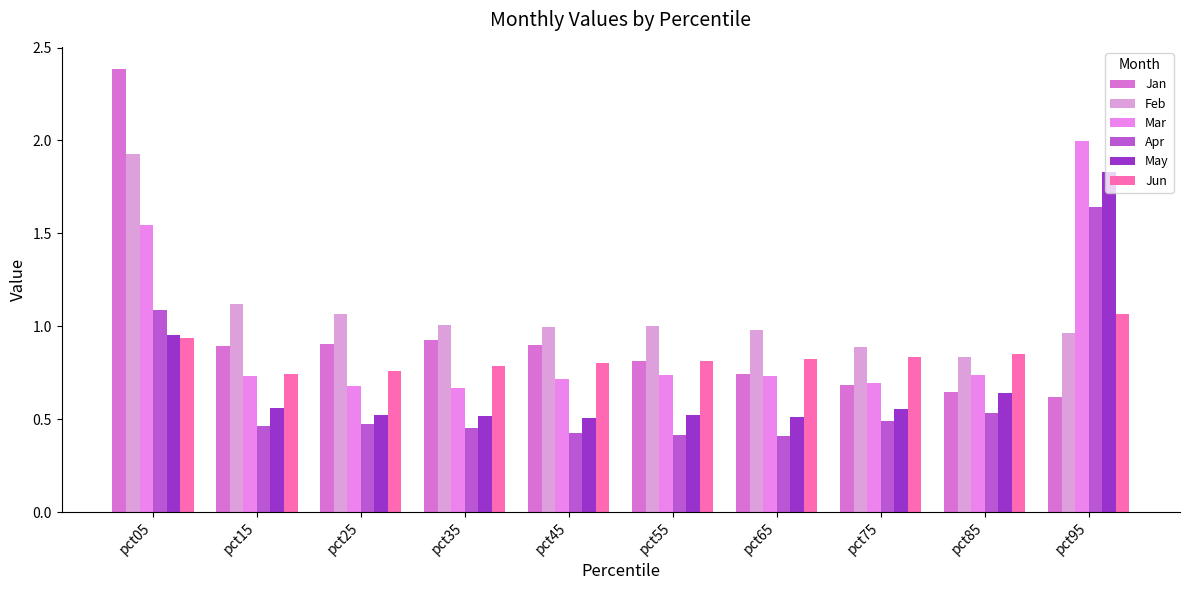

Is the value of Apr at pct35 greater than the value of Feb at pct65?

No